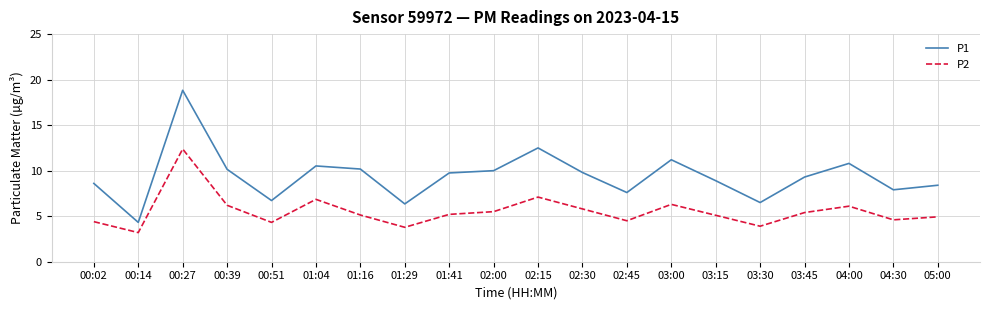

Where is the first local maximum for P1?

00:27